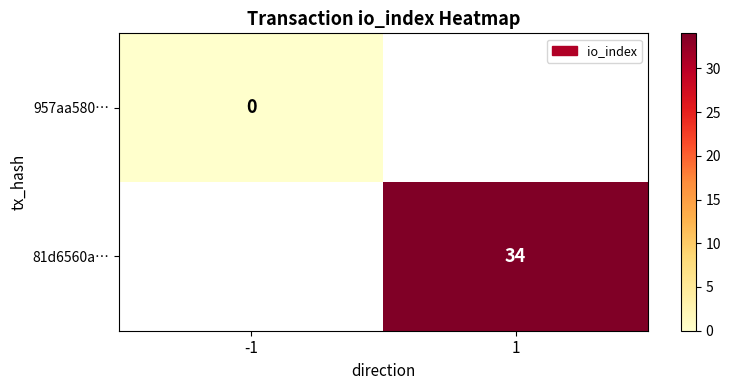

Count the number of categories in the chart.

2